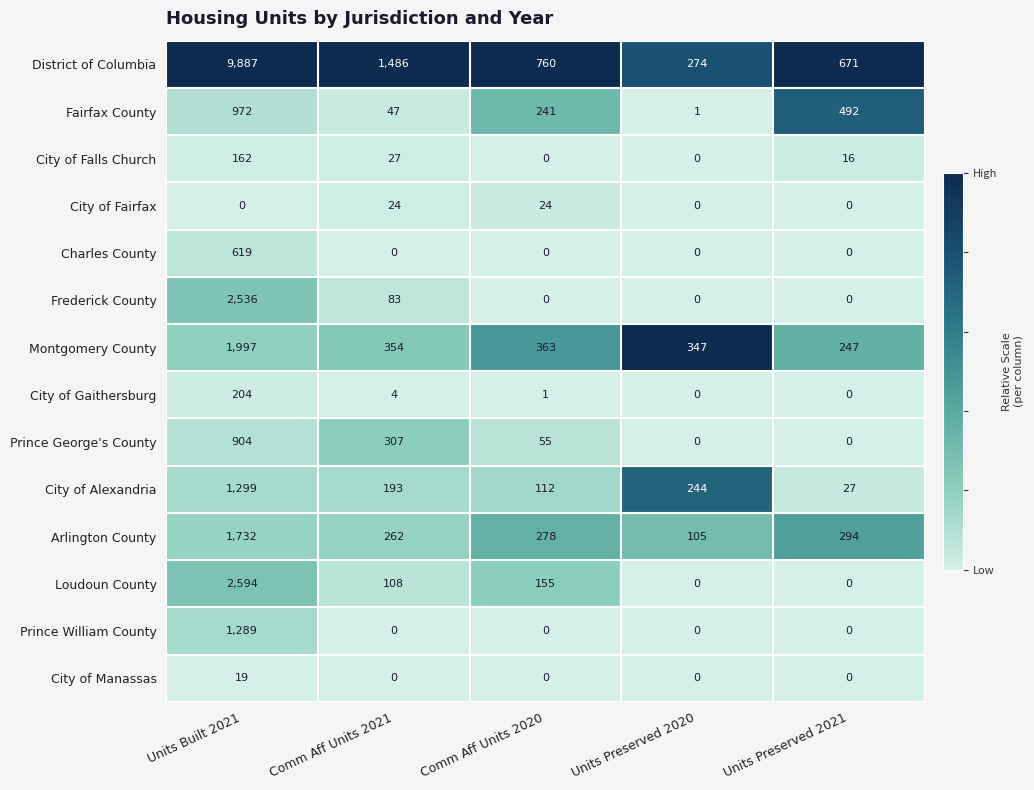

What is the difference between the highest and lowest values at Comm Aff Units 2020?

760